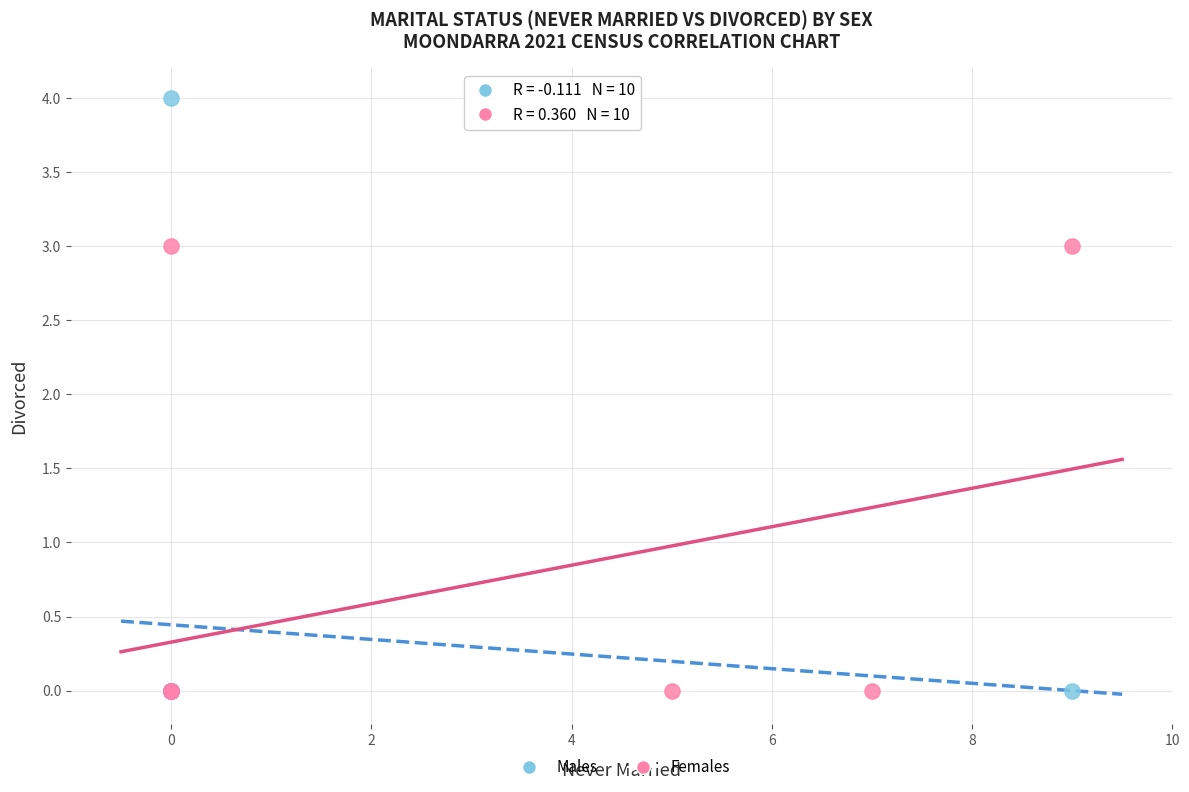

Which series has the largest Y range (max minus min)?

Males